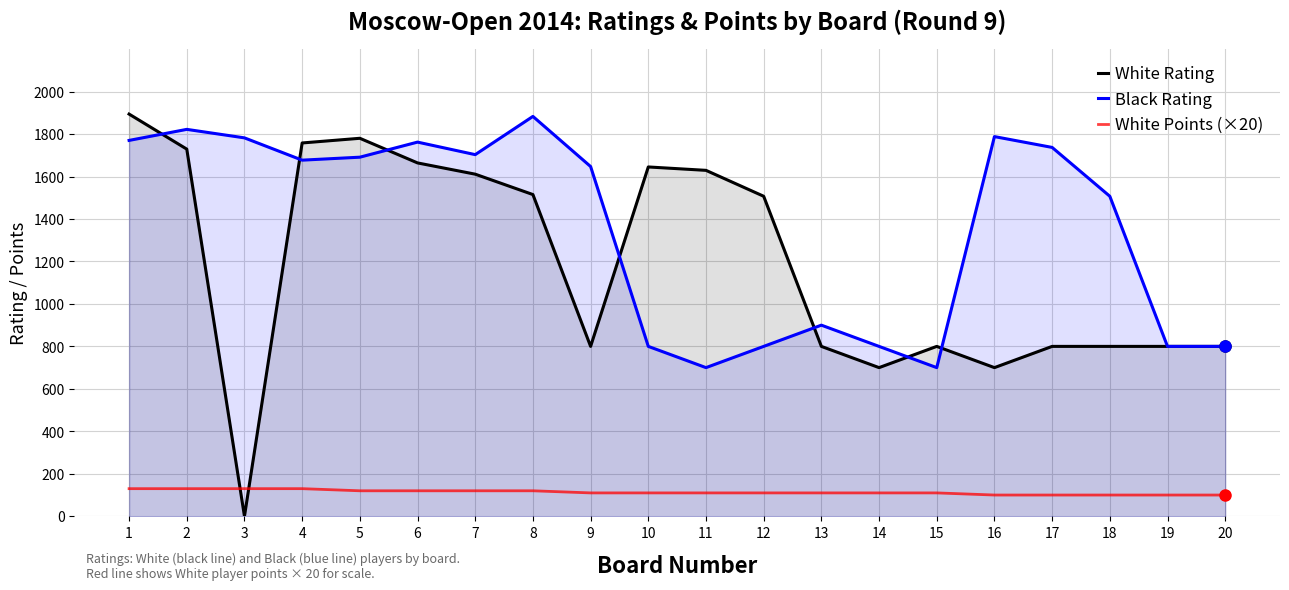

Rank the categories by White Rating value from lowest to highest.

3, 14, 16, 9, 13, 15, 17, 18, 19, 20, 12, 8, 7, 11, 10, 6, 2, 4, 5, 1